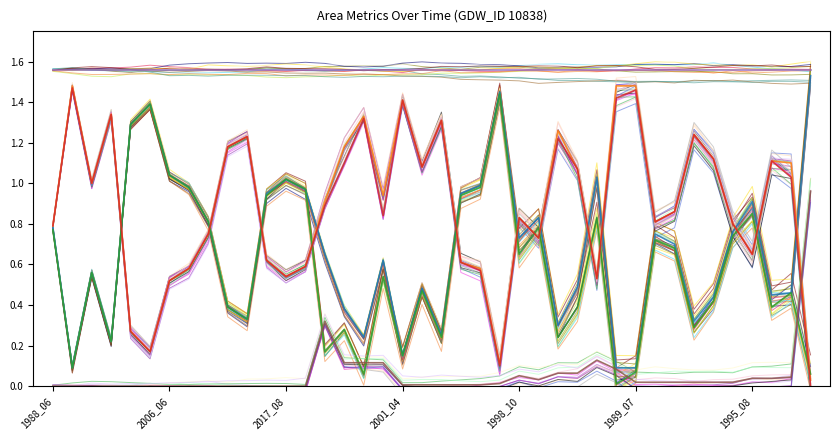

True or false: origWaterArea and waterArea intersect in this chart.

False